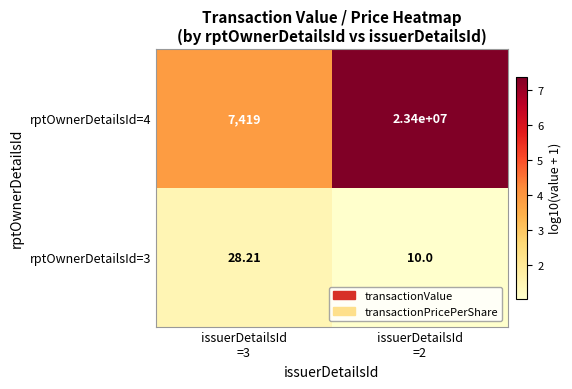

Rank the series by their average value, from highest to lowest.

rptOwnerDetailsId=4, rptOwnerDetailsId=3